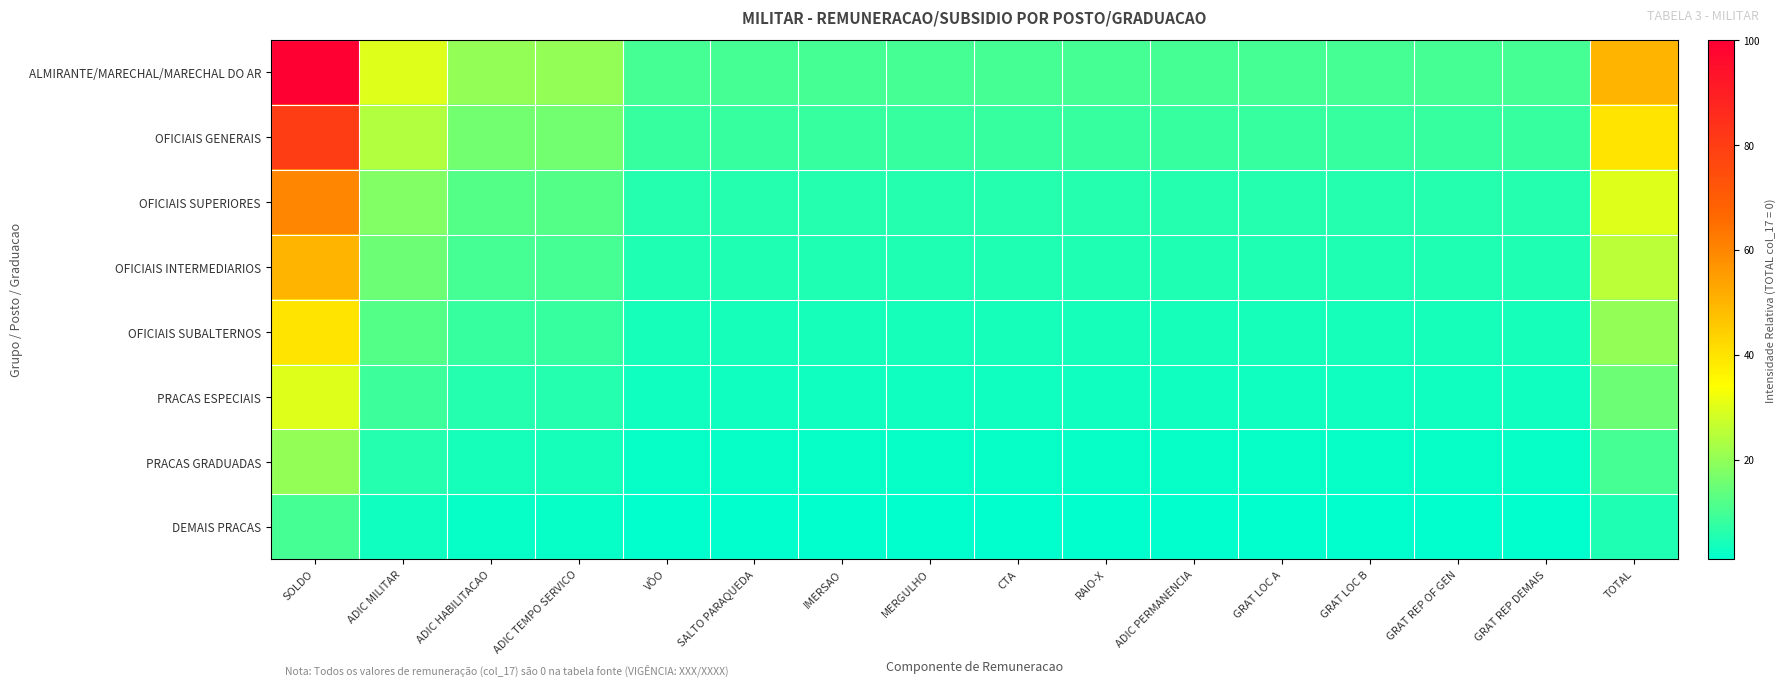

At which category does the chart reach its minimum across all series?

VÔO